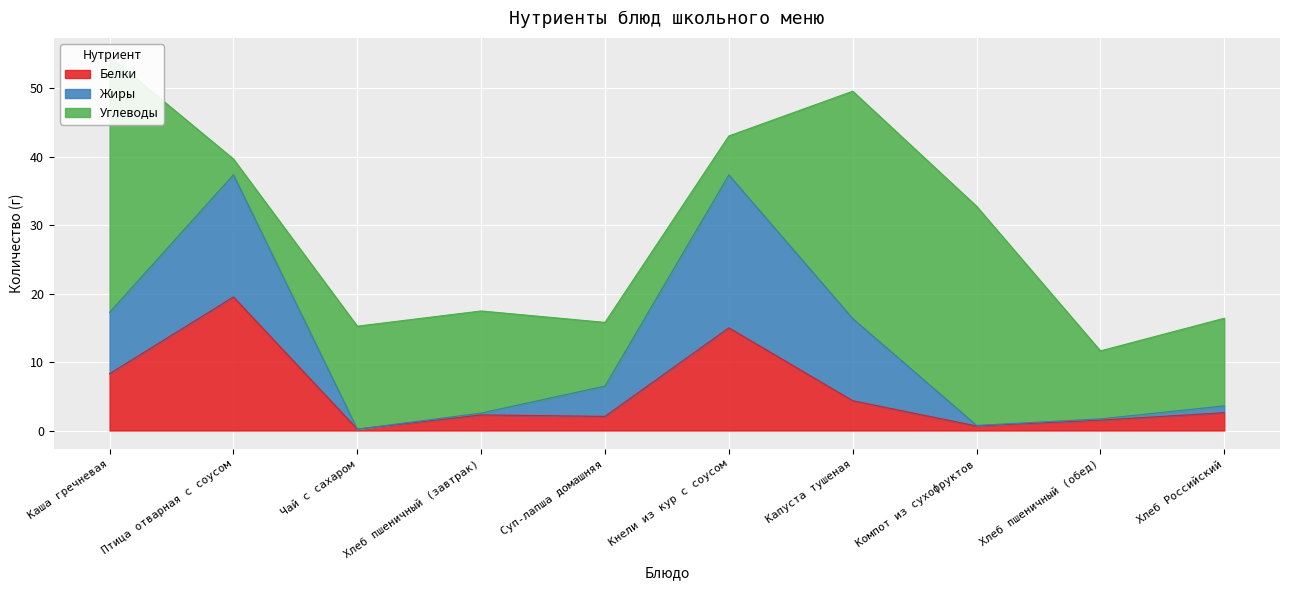

Where does the Белки series first go above 2?

Каша гречневая